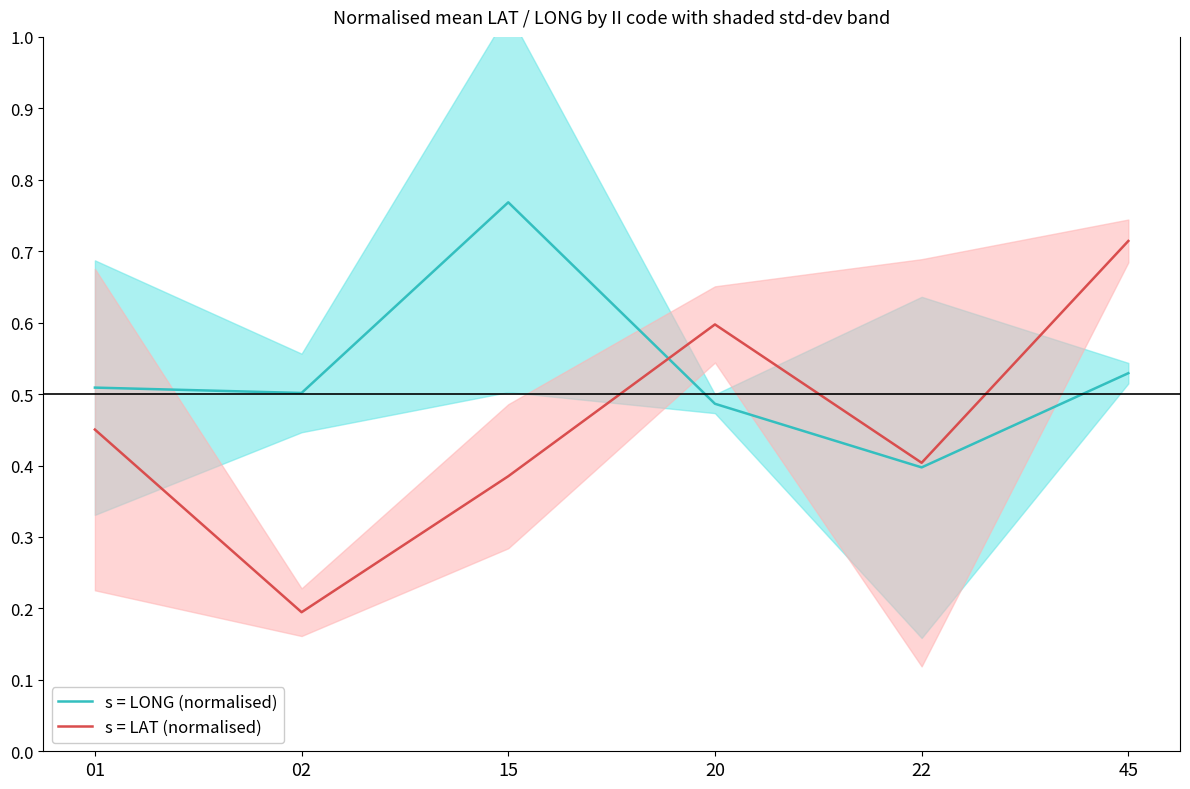

Which label corresponds to the smallest value in the chart?

02